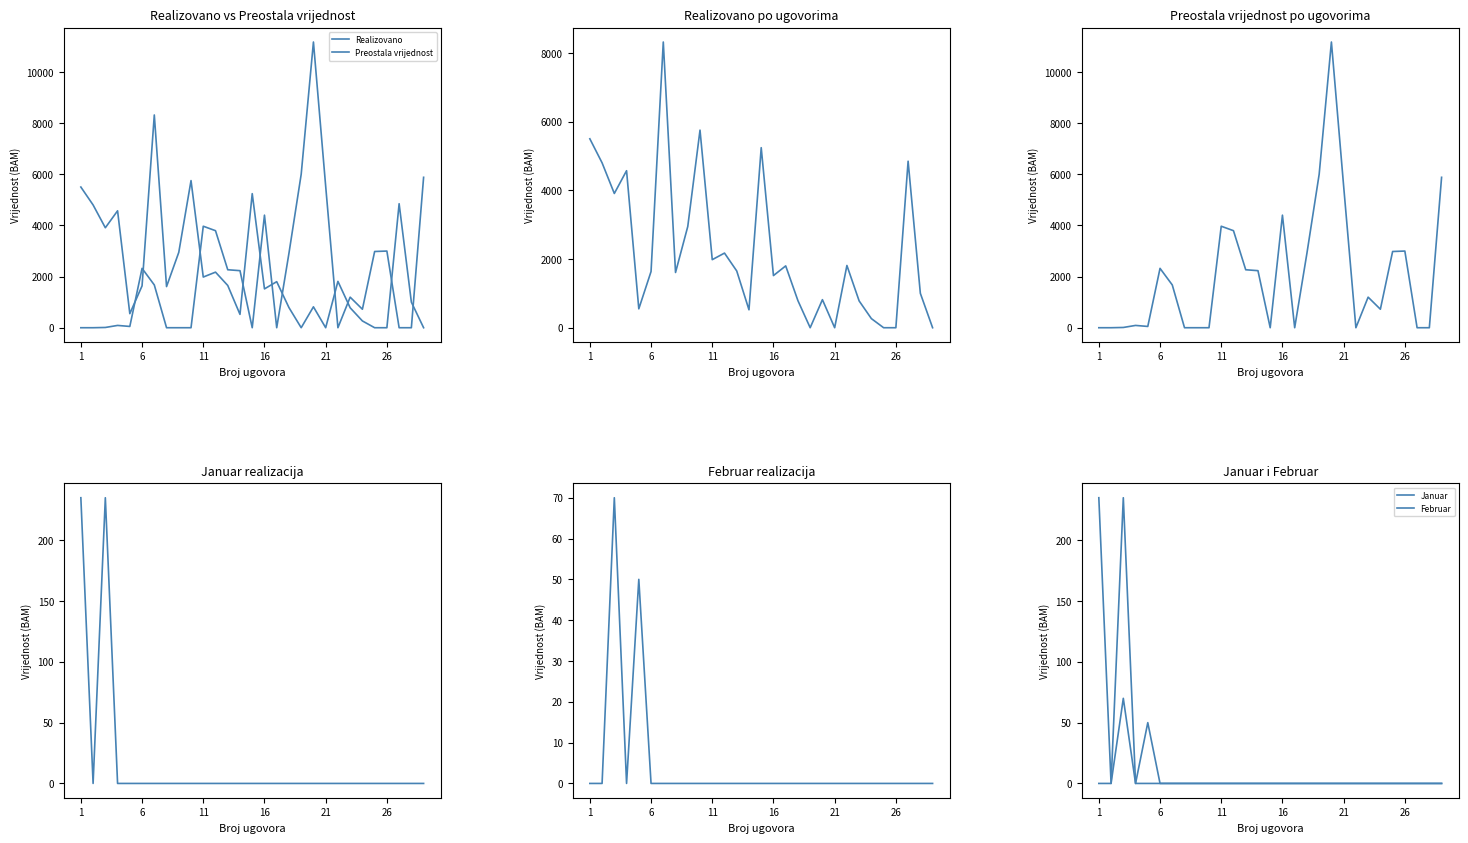

The value of Januar at 13 is -125.9. True or false?

False